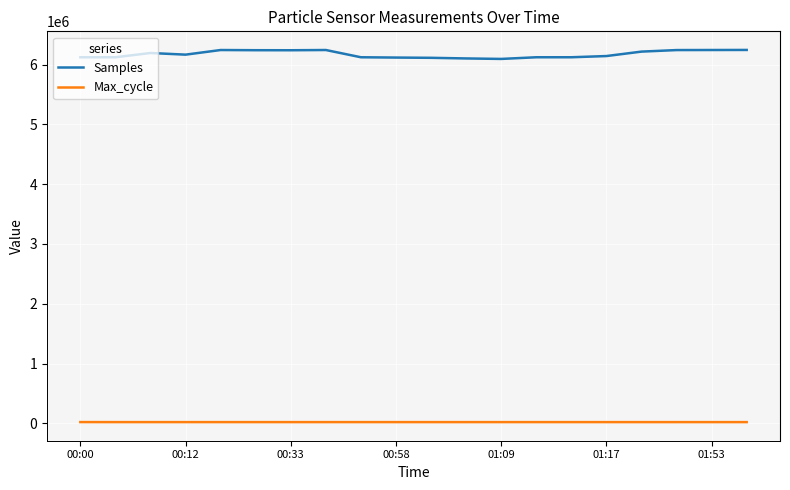

True or false: Samples and Max_cycle cross at least once.

False